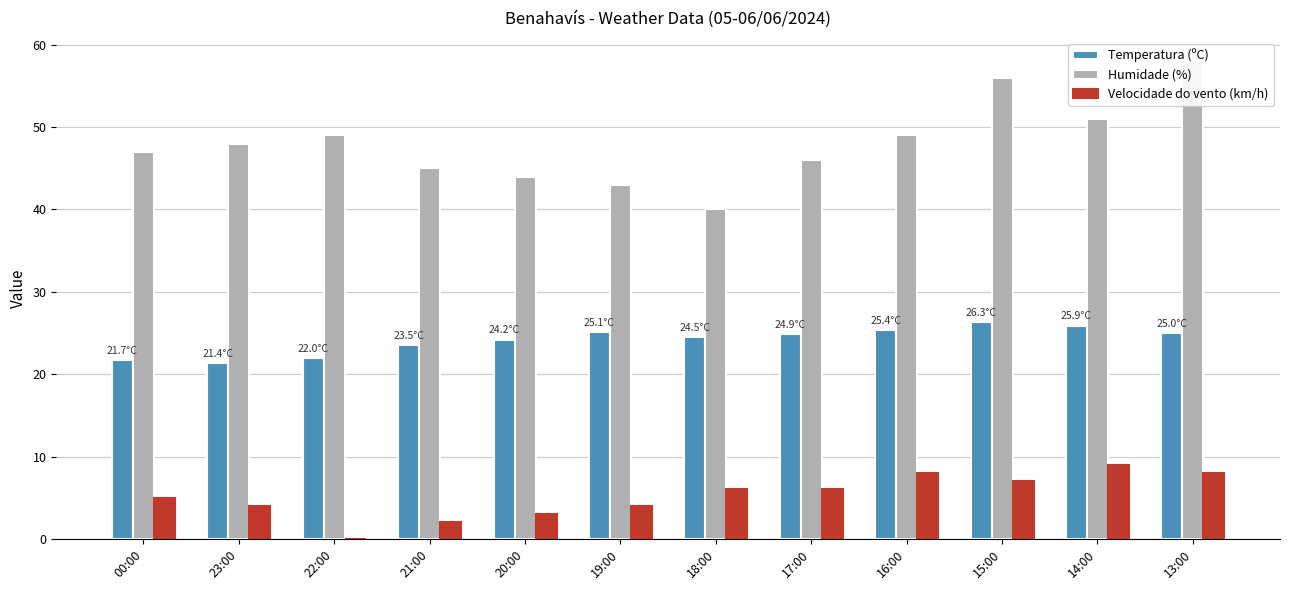

Count the number of categories in the chart.

12